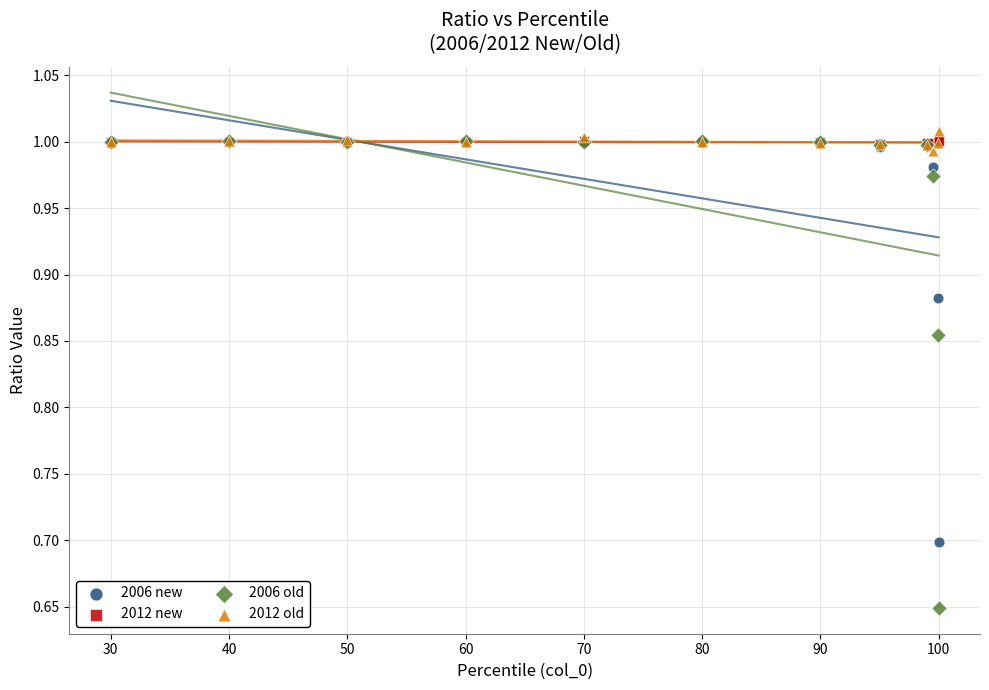

Which series reaches the minimum Y coordinate?

2006 old